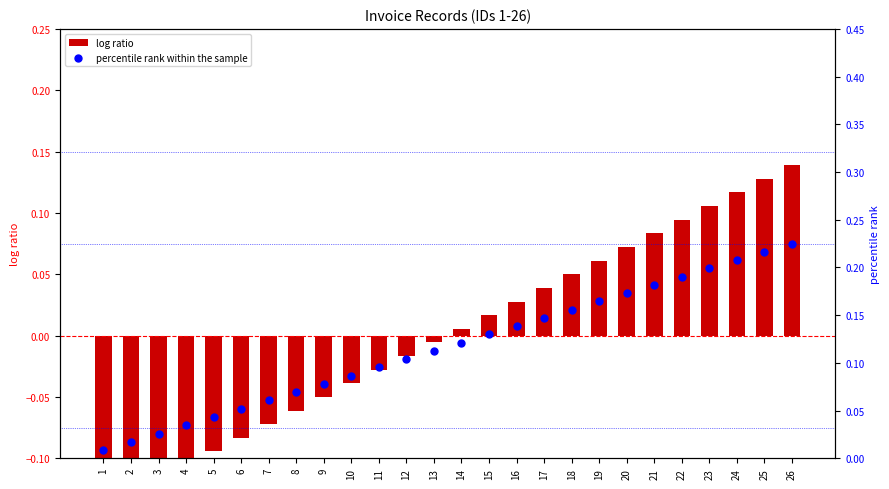

At how many categories does at least one series exceed 0?

26